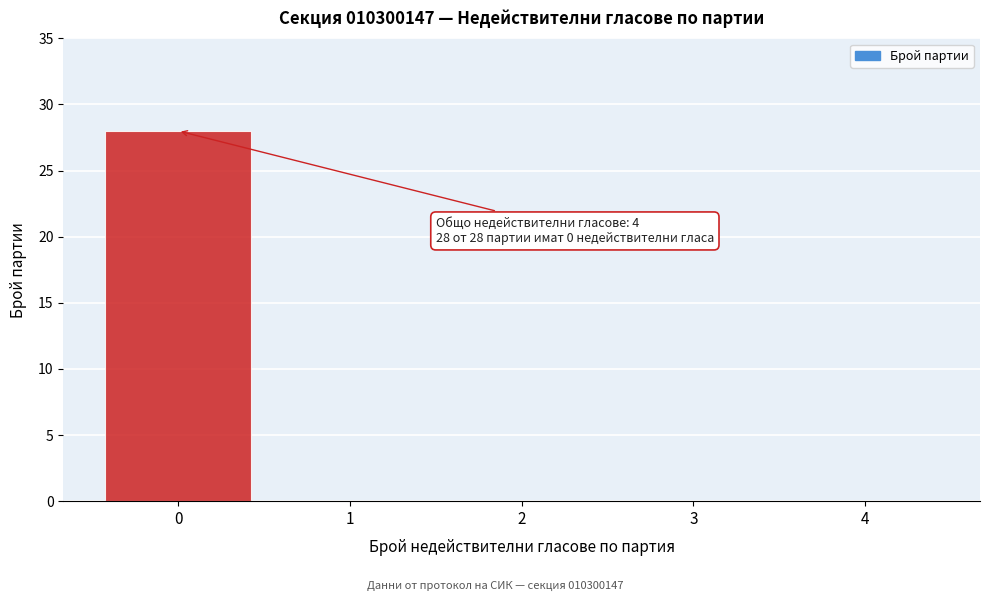

Over which range of the x-axis is the bar tallest?

-0.5 to 0.5